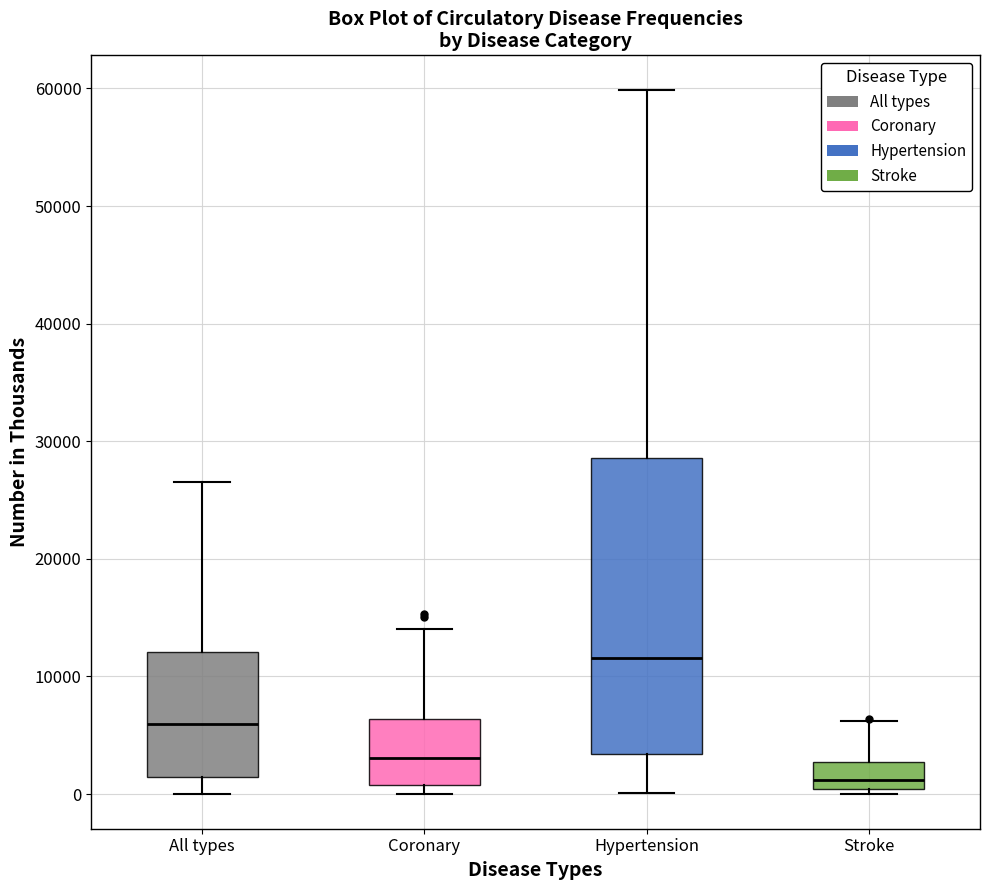

Reading left to right, read every box against the y-axis: the position of its median line, the range the box covers, and the ends of its whiskers. The values are not printed on the chart, so give them approximately, as read against the axis.

All types: median 6000, box 1000 to 12000, whiskers 0 to 27000
Coronary: median 3000, box 1000 to 6000, whiskers 0 to 14000
Hypertension: median 12000, box 3000 to 29000, whiskers 0 to 60000
Stroke: median 1000, box 0 to 3000, whiskers 0 (just below the box's lower edge) to 6000